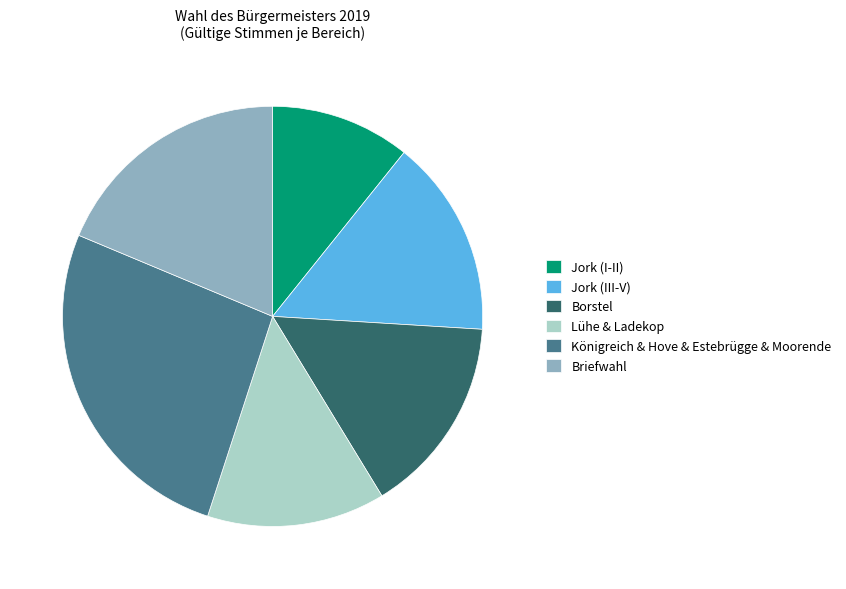

Does any single category account for the majority?

No